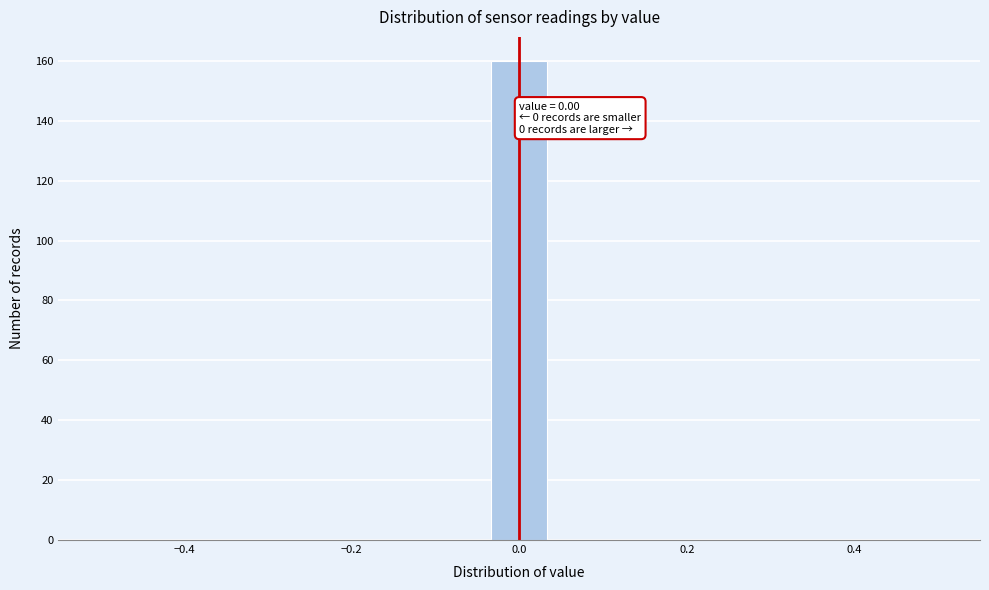

Read against the x-axis, roughly where is the centre of the tallest bar?

0.00